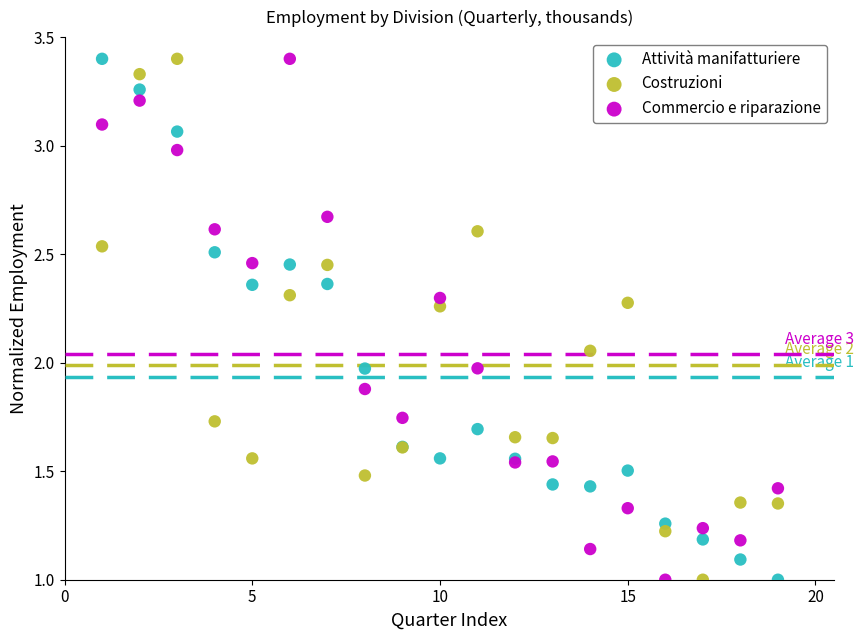

What is the X range (max minus min) for the scatter plot?

18.0